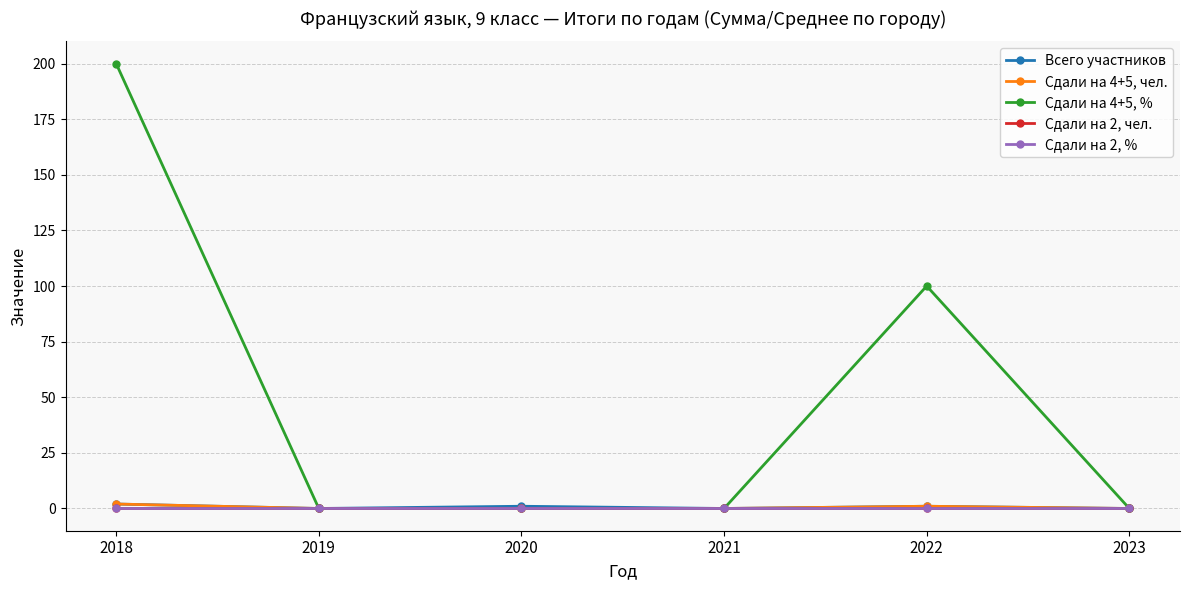

Reading left to right, list all the values displayed in this chart.

Всего участников: 2	0	1	0	1	0
Сдали на 4+5, чел.: 2	0	0	0	1	0
Сдали на 4+5, %: 200	0	0	0	100	0
Сдали на 2, чел.: 0	0	0	0	0	0
Сдали на 2, %: 0	0	0	0	0	0